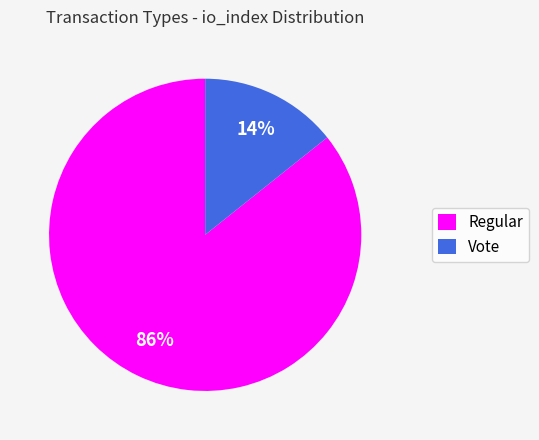

The Regular slice represents 86% of the pie. True or false?

True